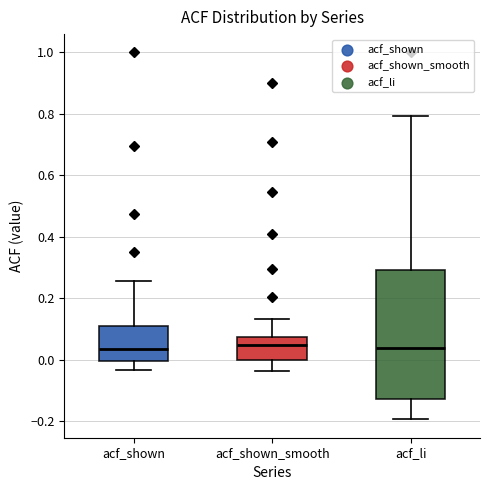

Reading left to right, read every box against the y-axis: the position of its median line, the range the box covers, and the ends of its whiskers. The values are not printed on the chart, so give them approximately, as read against the axis.

acf_shown: median 0.04, box 0.00 to 0.10, whiskers -0.04 to 0.26
acf_shown_smooth: median 0.04, box 0.00 to 0.08, whiskers -0.04 to 0.14
acf_li: median 0.04, box -0.12 to 0.30, whiskers -0.20 to 0.80